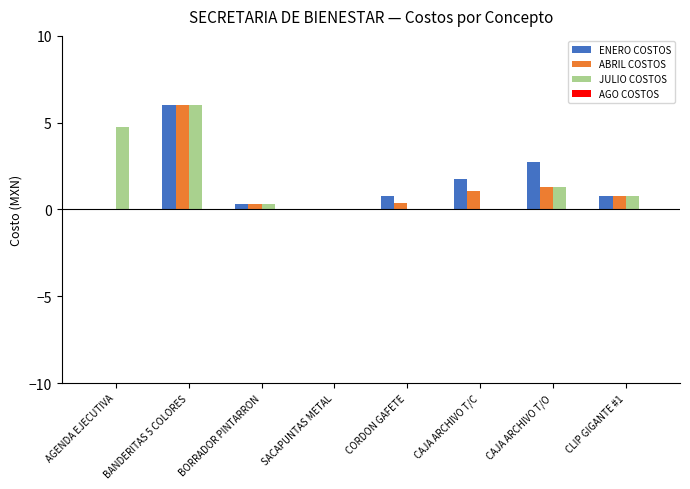

Are the bars grouped side by side (vs. stacked)?

Yes